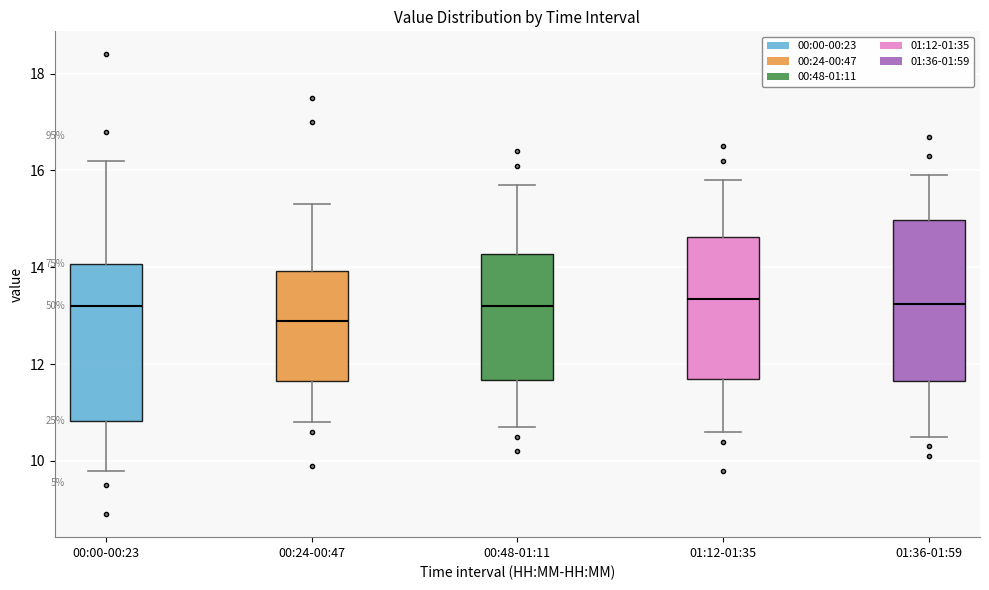

Reading left to right, transcribe this box plot: for each box, give where its median line is, the range the box spans, and where its two whiskers end, as read against the y-axis. The values are not printed on the chart, so give them approximately, as read against the axis.

00:00-00:23: median 13.2, box 10.8 to 14.0, whiskers 9.8 to 16.2
00:24-00:47: median 13.0, box 11.6 to 14.0, whiskers 10.8 to 15.4
00:48-01:11: median 13.2, box 11.6 to 14.2, whiskers 10.8 to 15.8
01:12-01:35: median 13.4, box 11.8 to 14.6, whiskers 10.6 to 15.8
01:36-01:59: median 13.2, box 11.6 to 15.0, whiskers 10.6 to 16.0